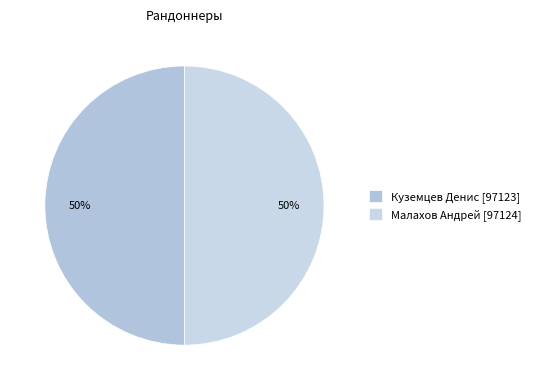

Which slice is the largest?

Малахов Андрей